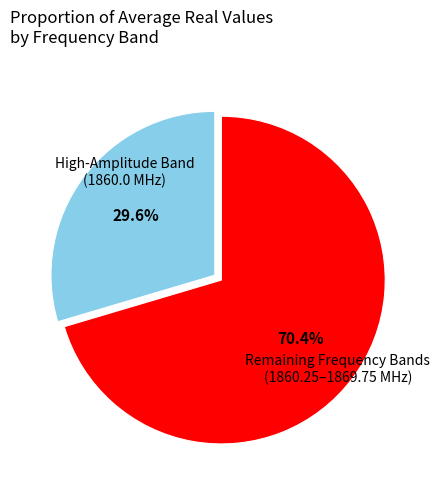

Is there a majority slice in this chart?

Yes